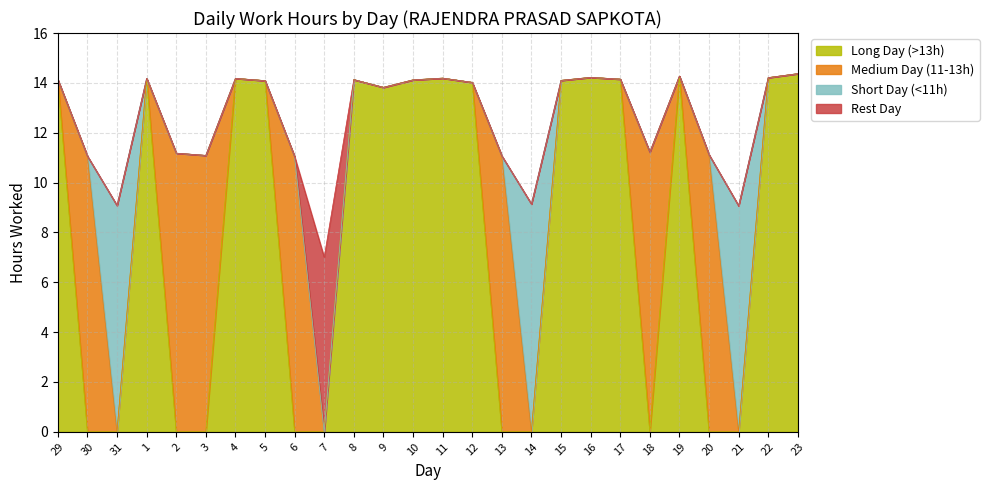

Reading left to right, transcribe all the data shown in this chart.

Long Day (>13h): 14.1	0.0	0.0	14.2	0.0	0.0	14.2	14.1	0.0	0.0	14.1	13.8	14.1	14.2	14.0	0.0	0.0	14.1	14.2	14.2	0.0	14.3	0.0	0.0	14.2	14.4
Medium Day (11-13h): 0.0	11.1	0.0	0.0	11.2	11.1	0.0	0.0	11.0	0.0	0.0	0.0	0.0	0.0	0.0	11.1	0.0	0.0	0.0	0.0	11.2	0.0	11.1	0.0	0.0	0.0
Short Day (<11h): 0.0	0.0	9.1	0.0	0.0	0.0	0.0	0.0	0.0	0.0	0.0	0.0	0.0	0.0	0.0	0.0	9.1	0.0	0.0	0.0	0.0	0.0	0.0	9.1	0.0	0.0
Rest Day: 0.0	0.0	0.0	0.0	0.0	0.0	0.0	0.0	0.0	7.0	0.0	0.0	0.0	0.0	0.0	0.0	0.0	0.0	0.0	0.0	0.0	0.0	0.0	0.0	0.0	0.0